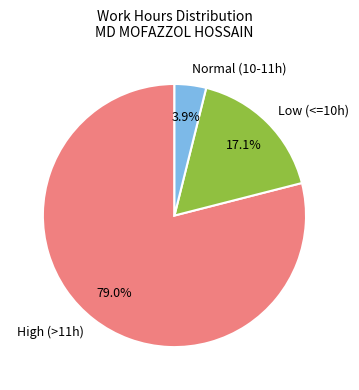

Which slice is the smallest?

Normal (10-11h)